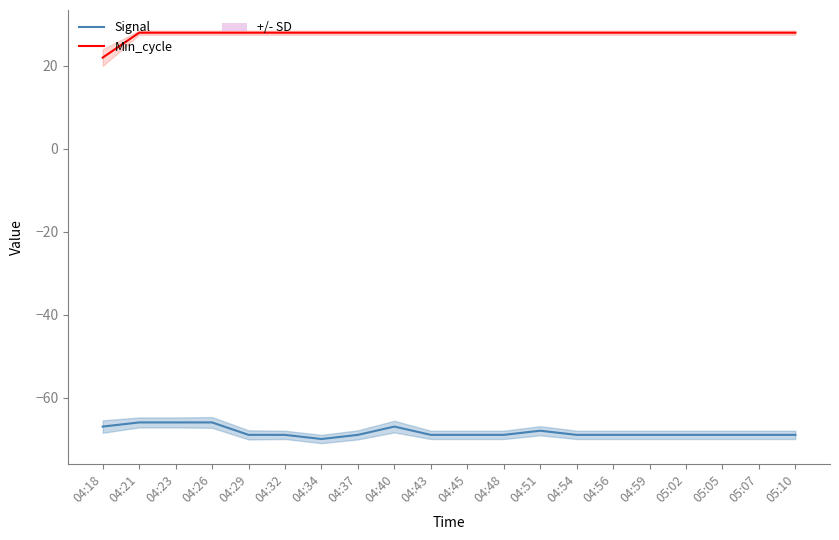

What is the average value of the Signal series?

-68